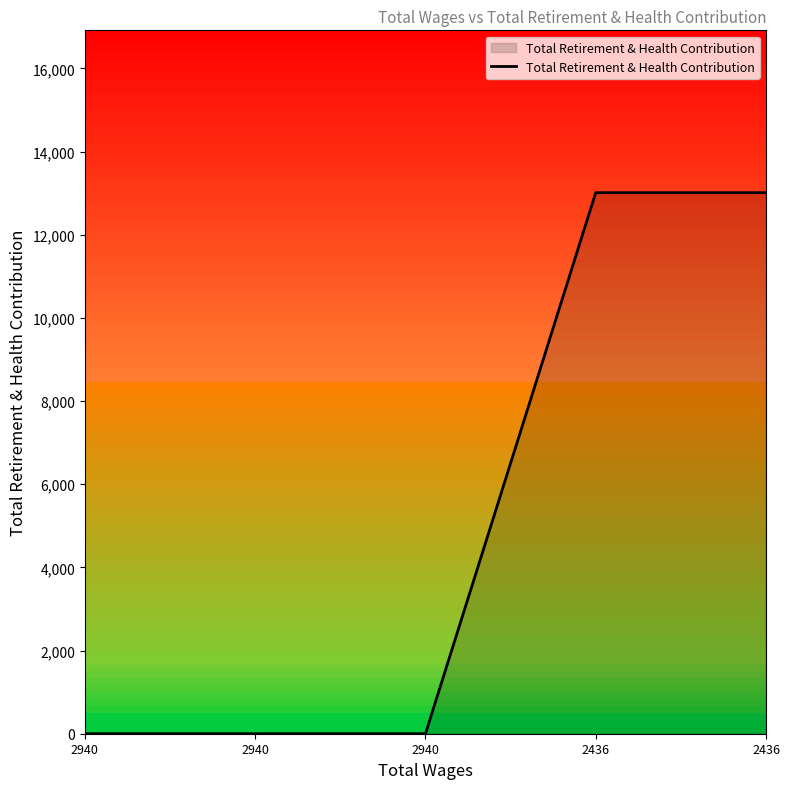

What is the maximum value shown in the chart?

13013